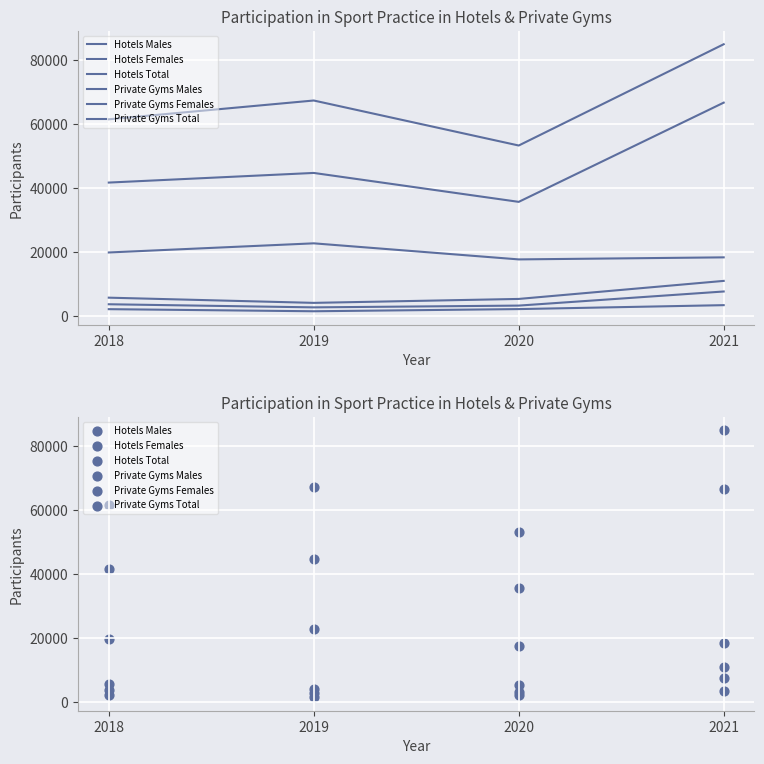

At how many categories does at least one series exceed 15920?

4